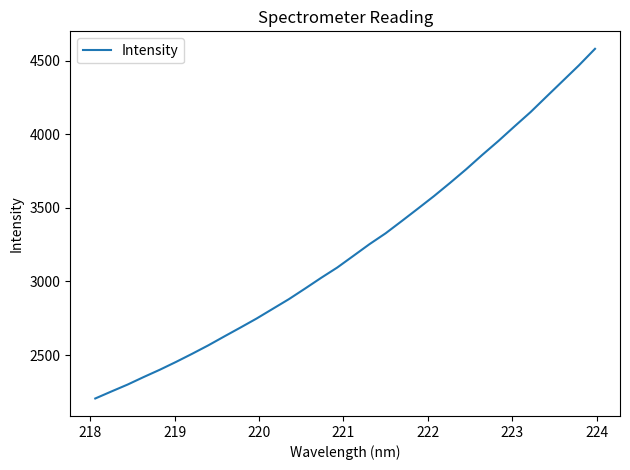

What is the difference between the maximum and minimum values?

2375.1